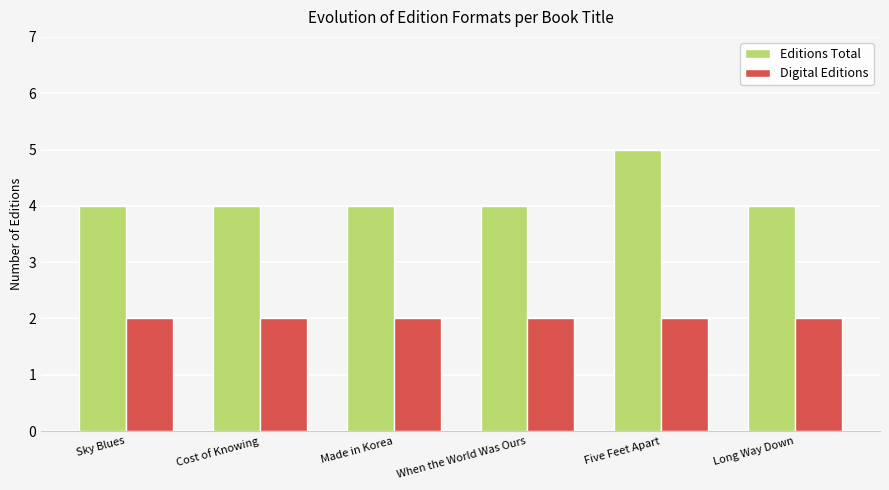

List the series in order of their peak value, lowest first.

Digital Editions, Editions Total